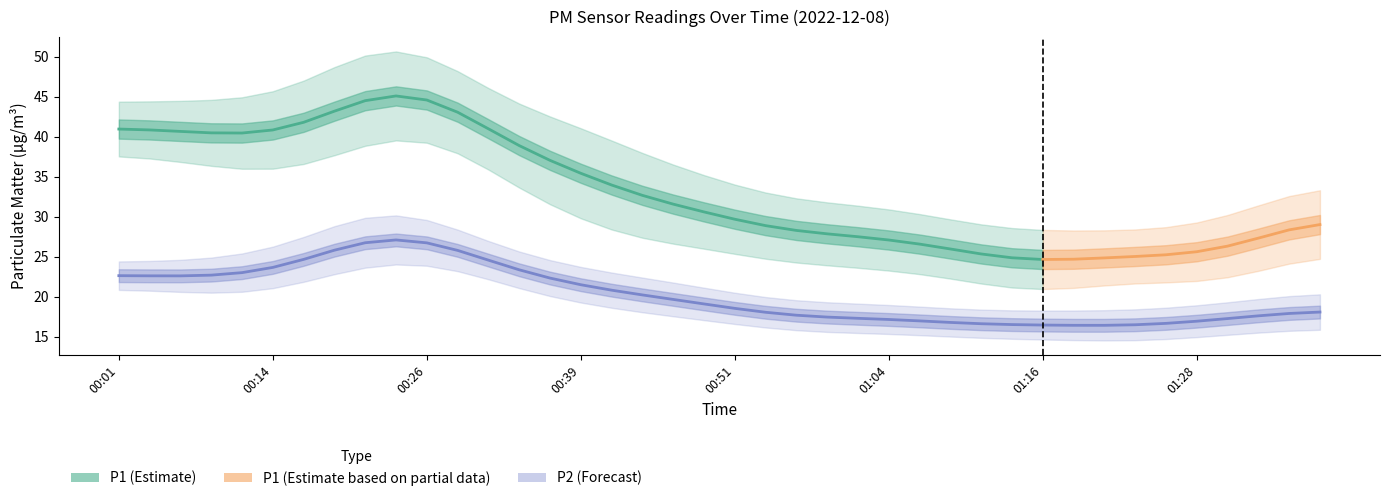

Which category has the highest value in the P1 series?

00:21